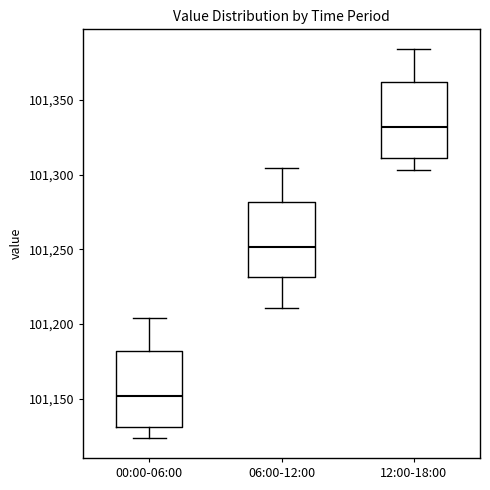

Which box has the lowest median line?

00:00-06:00